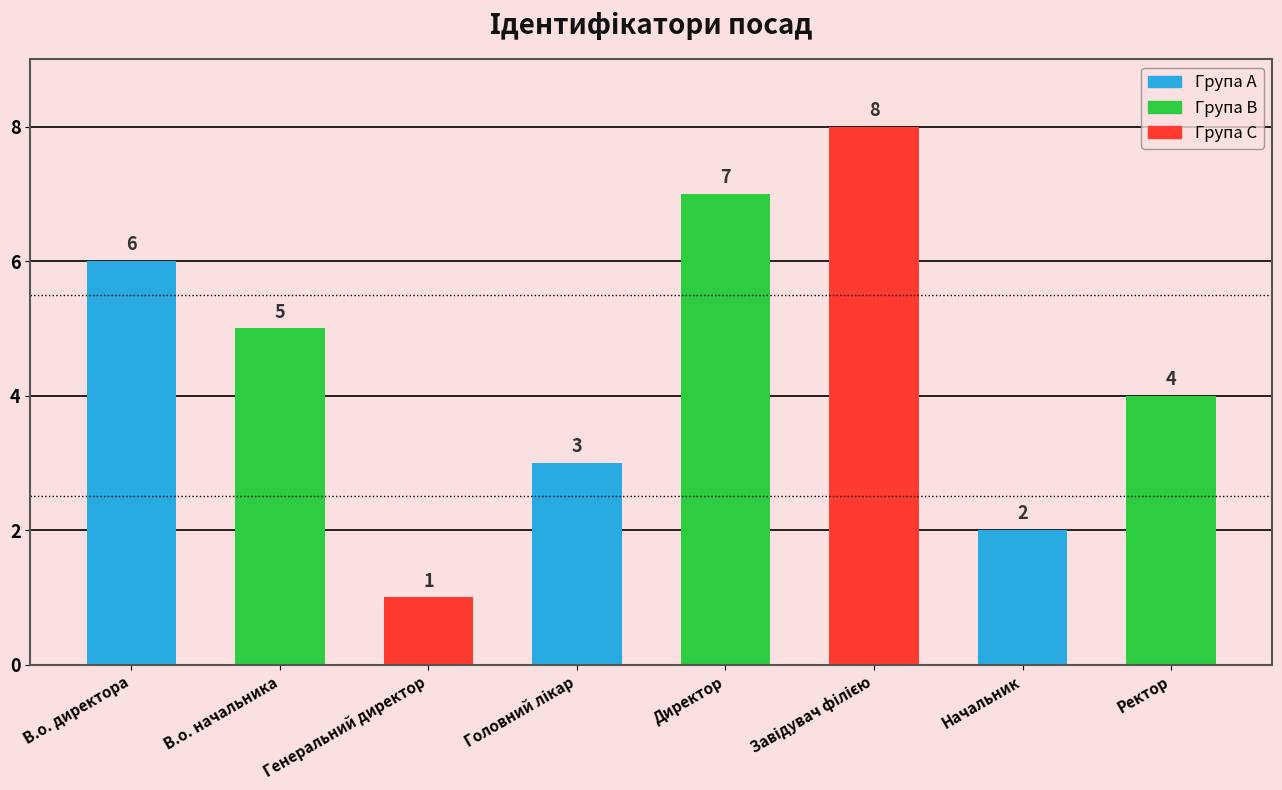

What is the smallest value displayed?

1